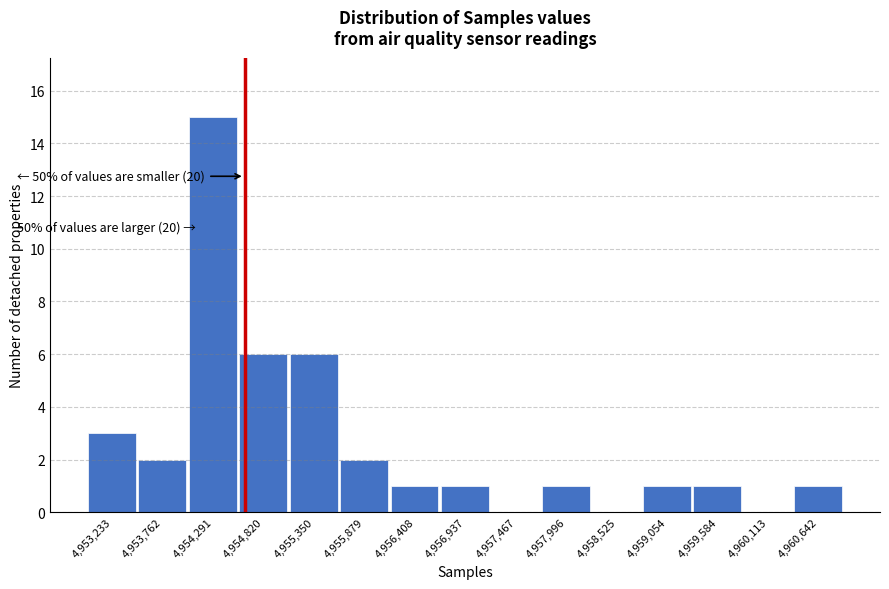

Reading left to right, list all the values displayed in this chart.

4,953,233=3	4,953,762=2	4,954,291=15	4,954,820=6	4,955,350=6	4,955,879=2	4,956,408=1	4,956,937=1	4,957,467=0	4,957,996=1	4,958,525=0	4,959,054=1	4,959,584=1	4,960,113=0	4,960,642=1